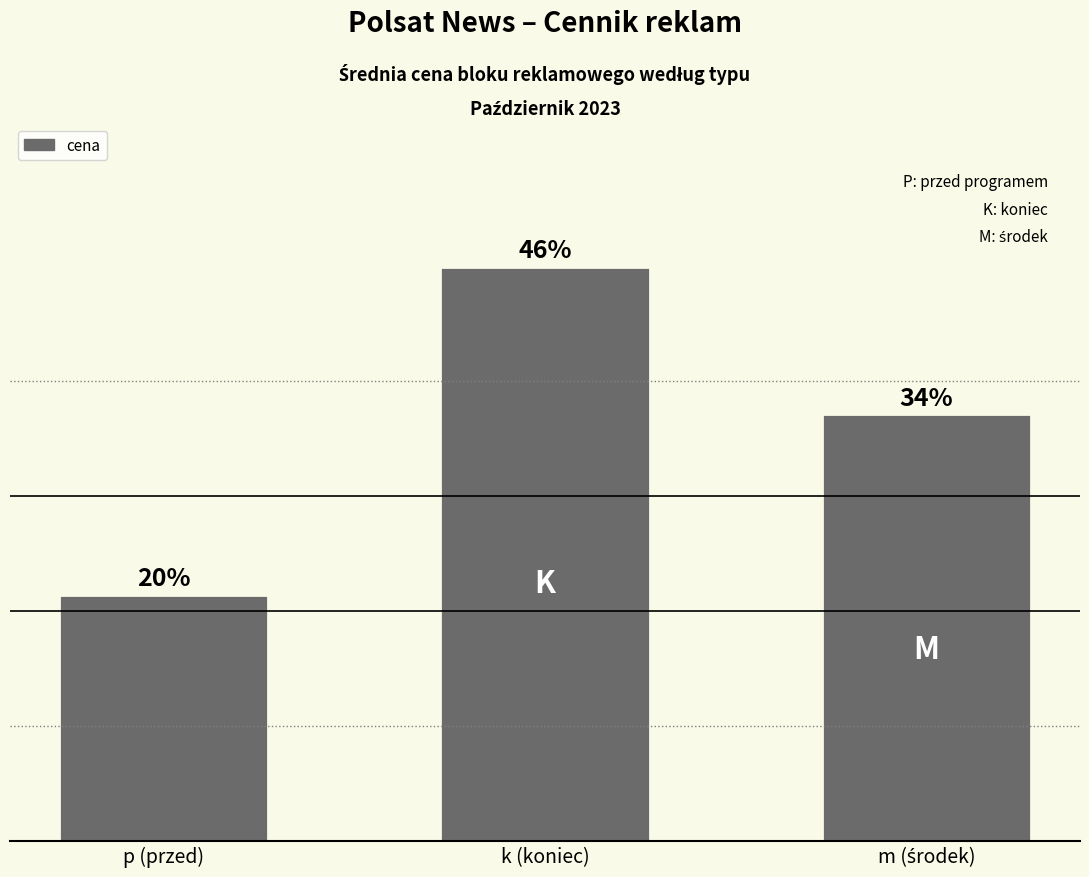

List the labels in order of value, largest first.

k (koniec), m (środek), p (przed)